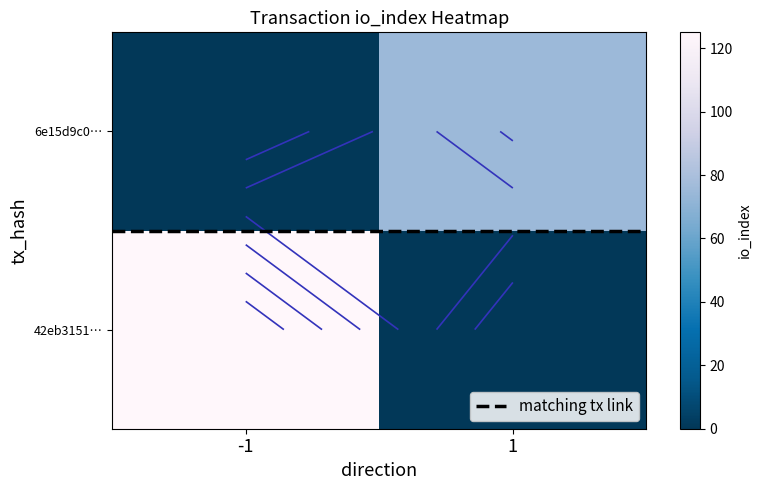

How many distinct data groups are displayed?

2